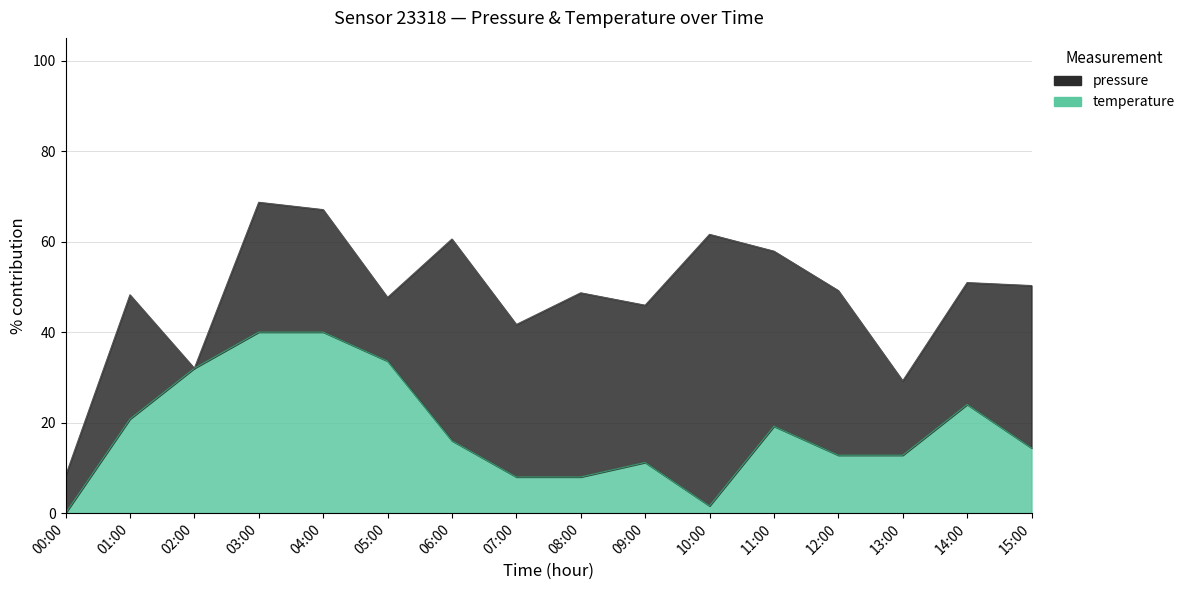

What position from the left is 10:00?

11